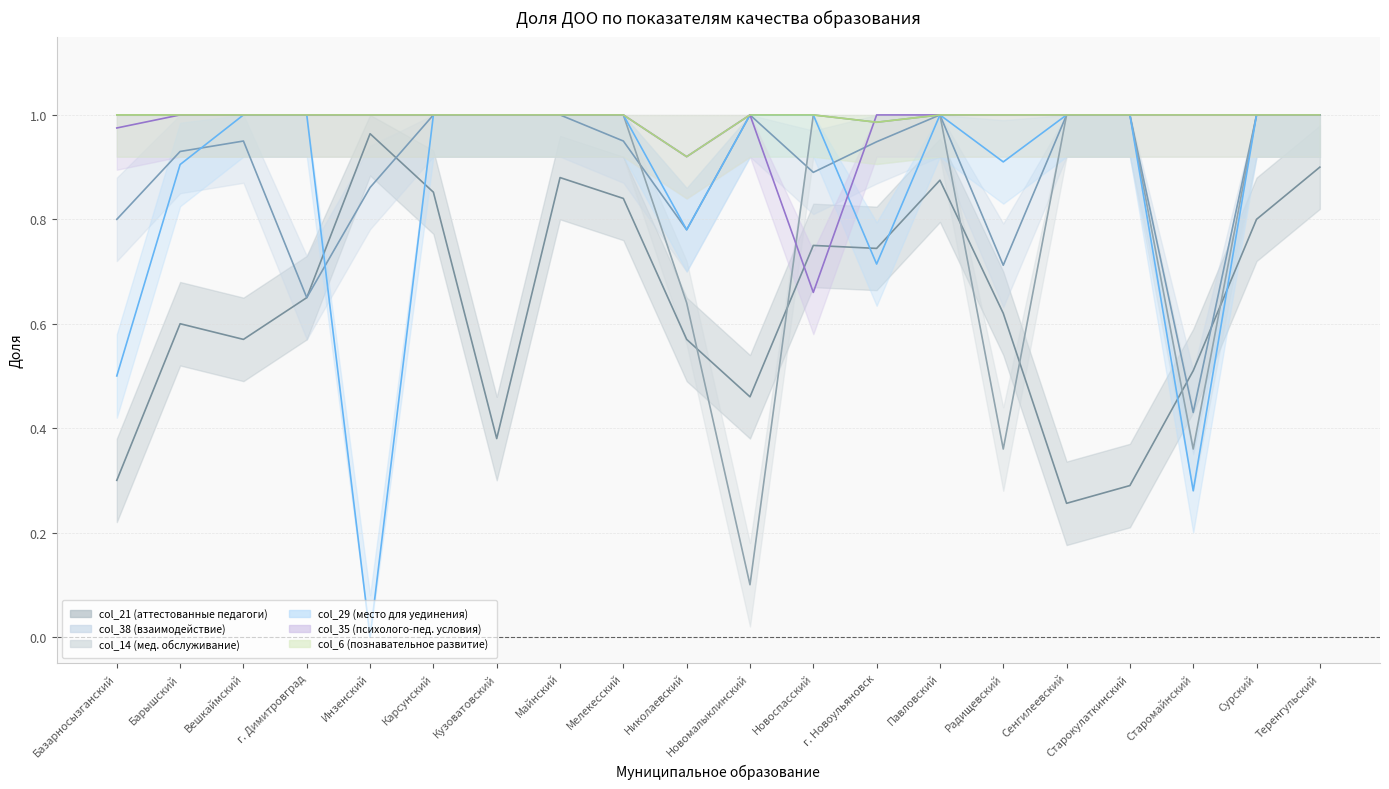

Where do col_6 (познавательное развитие) and col_35 (психолого-пед. условия) first cross each other?

Новоспасский and г. Новоульяновск